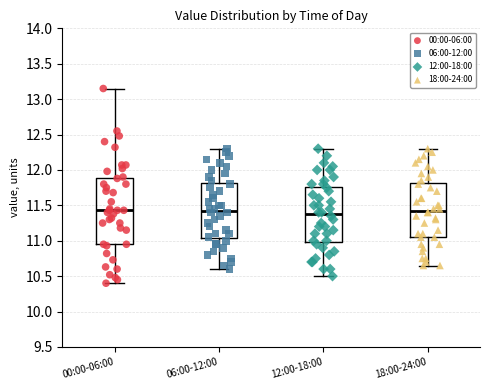

Where is the lower edge of the box for 18:00-24:00 on the y-axis? The values are not printed on the chart, so give them approximately, as read against the axis.

11.05